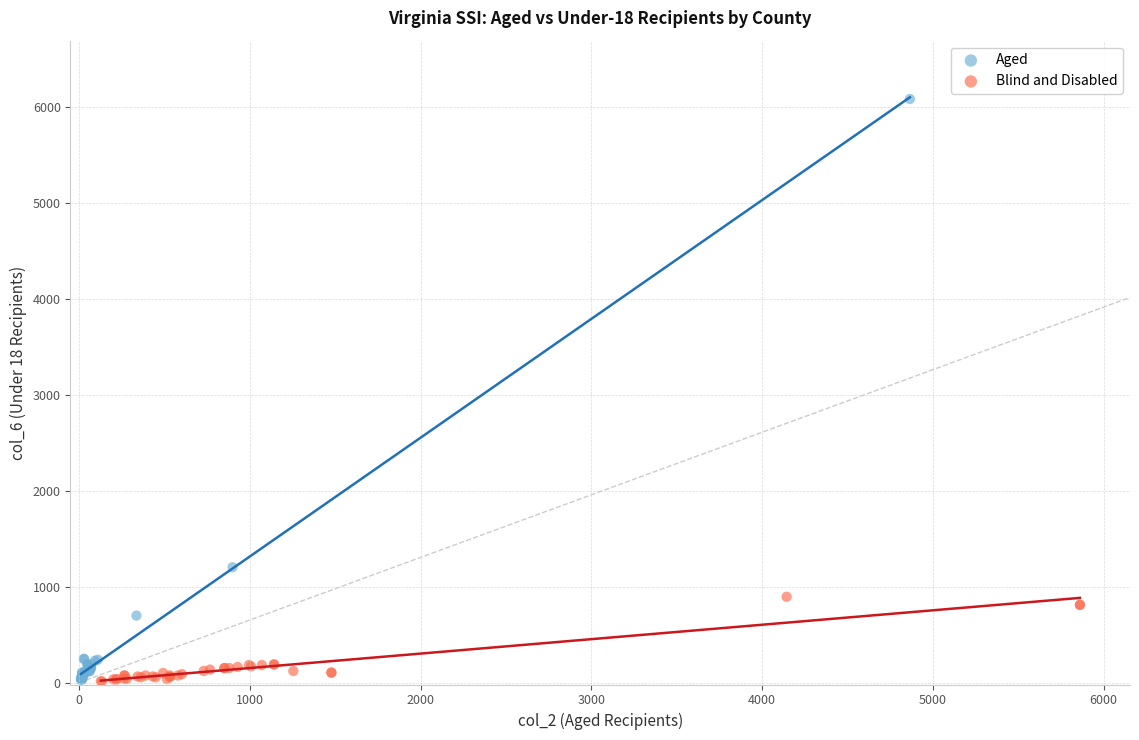

Which series reaches the maximum Y coordinate?

Aged